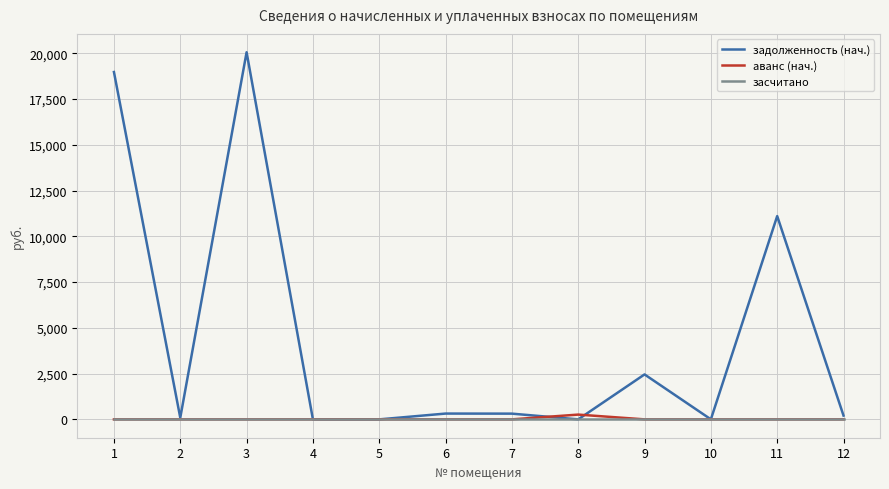

Which series has the largest range (max minus min)?

задолженность (нач.)